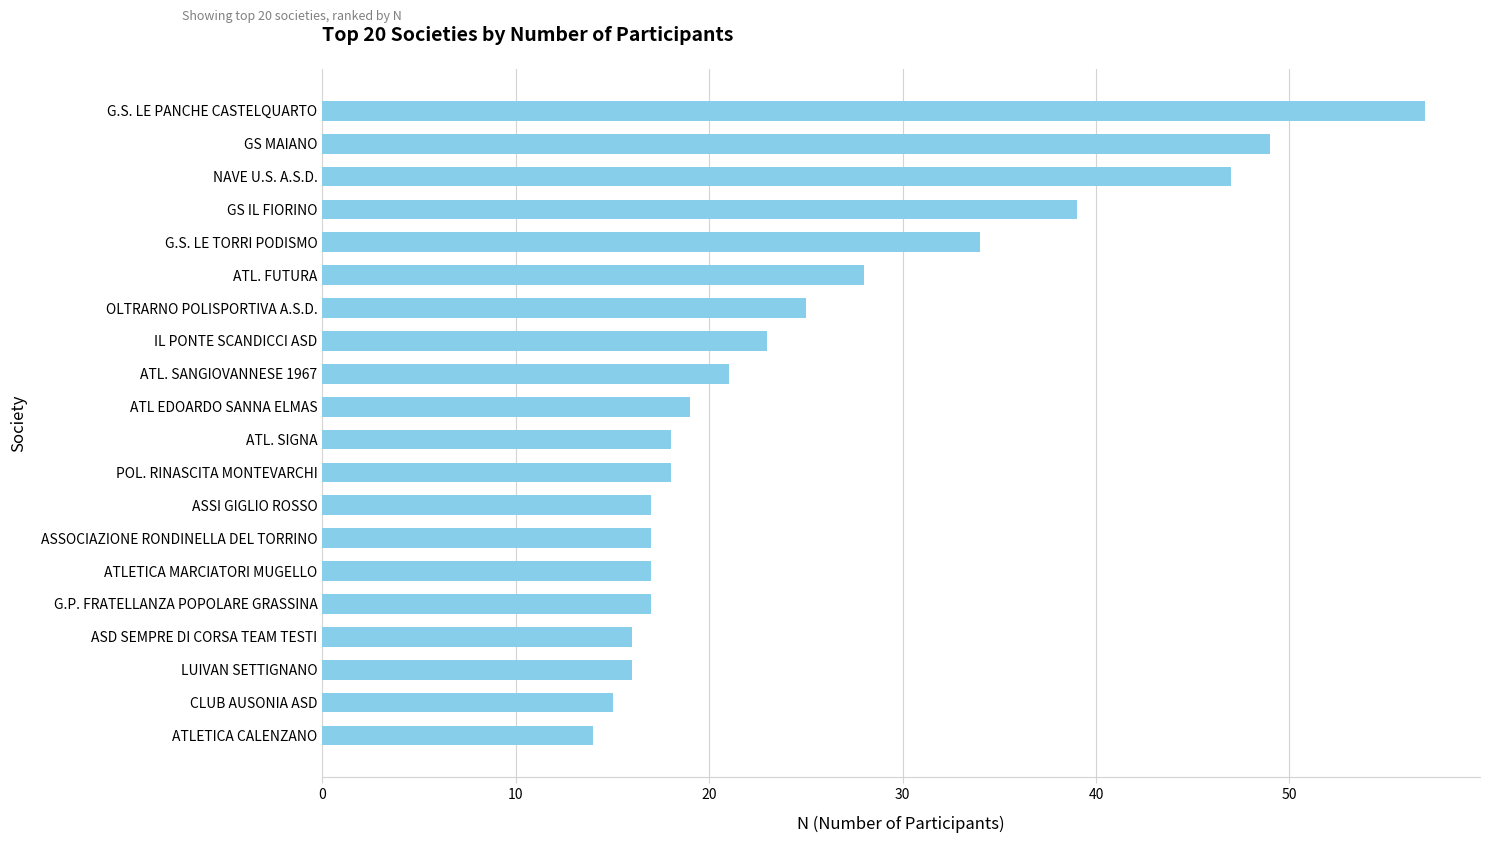

What is the maximum value shown in the chart?

57